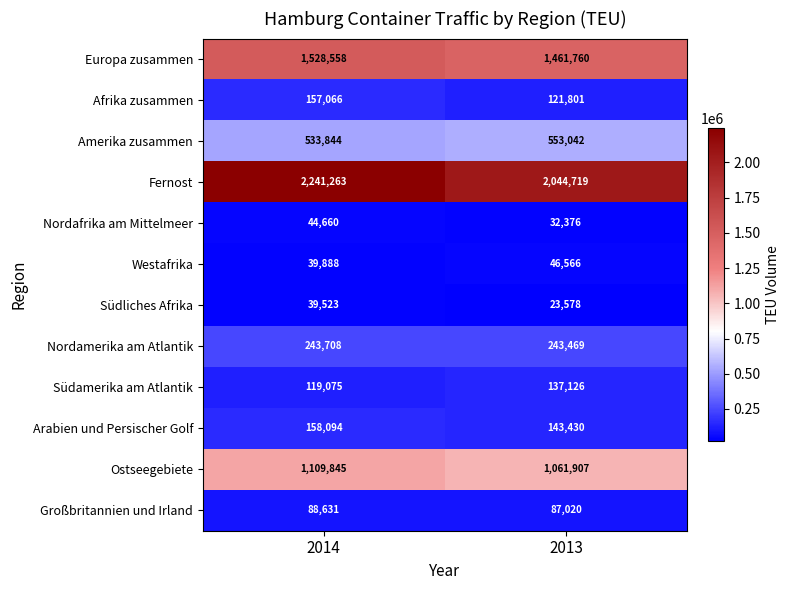

Where is Afrika zusammen nearest to the value 139433?

2013